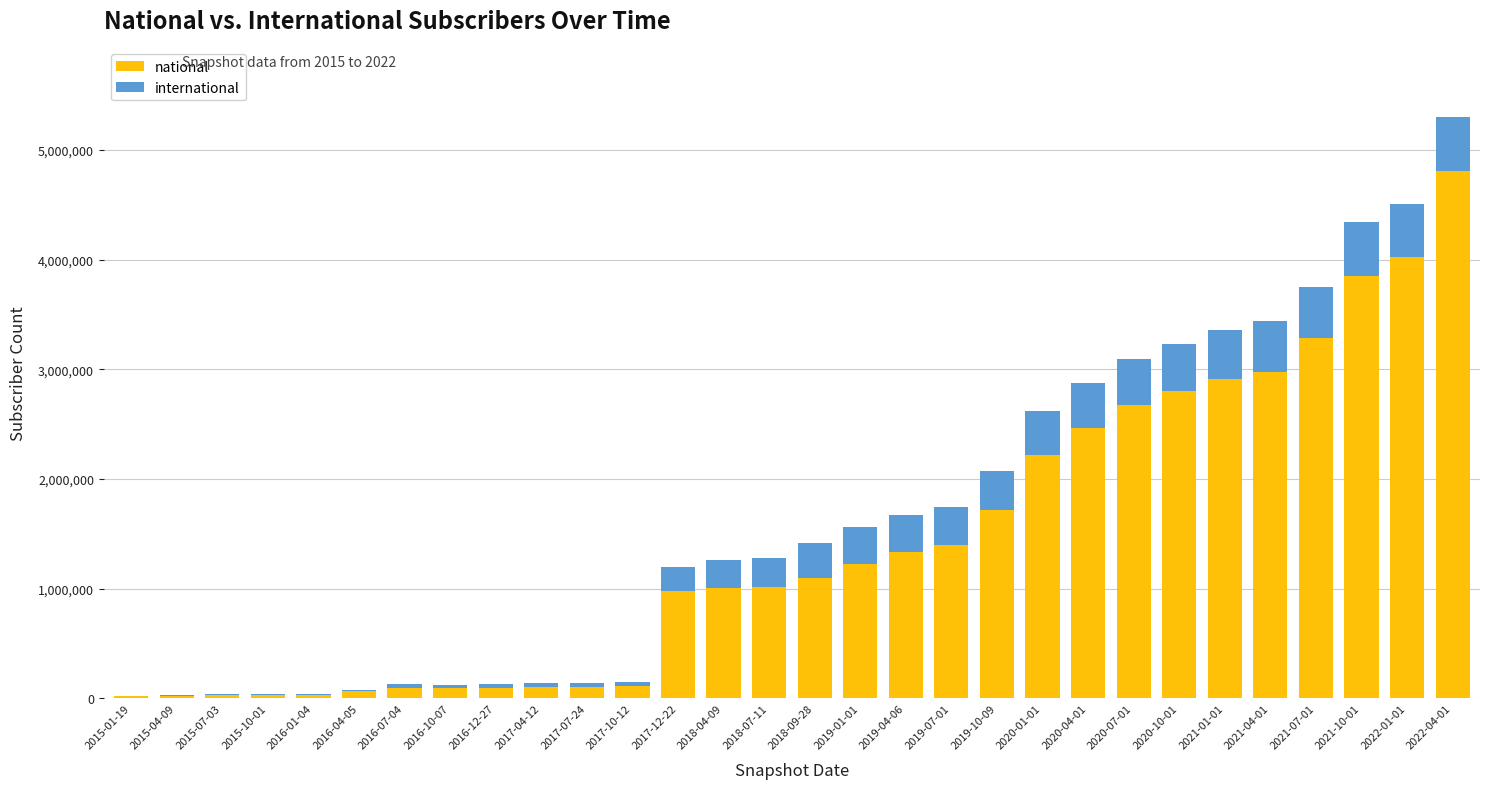

Which category has the highest value in the national series?

2022-04-01